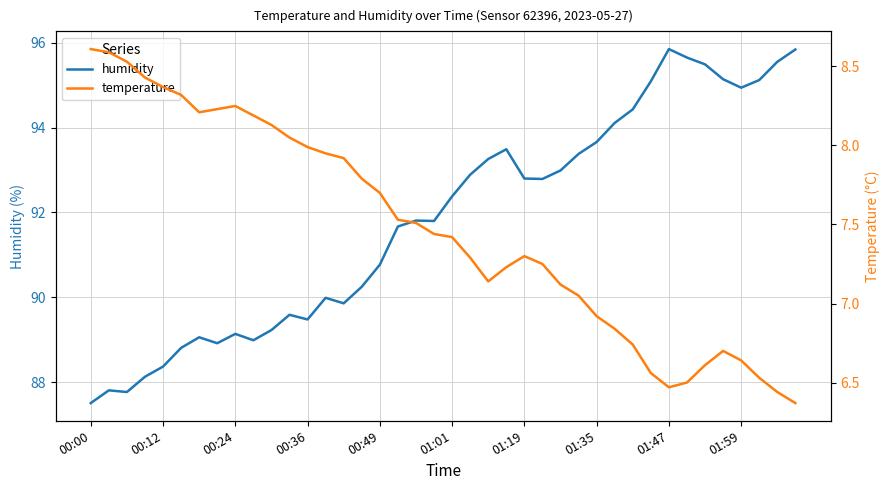

Reading left to right, list all the values displayed in this chart.

humidity: 87.5	87.8	87.8	88.1	88.4	88.8	89.1	88.9	89.1	89.0	89.2	89.6	89.5	90.0	89.9	90.2	90.8	91.7	91.8	91.8	92.4	92.9	93.3	93.5	92.8	92.8	93.0	93.4	93.7	94.1	94.4	95.1	95.8	95.7	95.5	95.1	94.9	95.1	95.5	95.8
temperature: 8.6	8.6	8.5	8.4	8.4	8.3	8.2	8.2	8.2	8.2	8.1	8.1	8.0	8.0	7.9	7.8	7.7	7.5	7.5	7.4	7.4	7.3	7.1	7.2	7.3	7.2	7.1	7.0	6.9	6.8	6.7	6.6	6.5	6.5	6.6	6.7	6.6	6.5	6.4	6.4